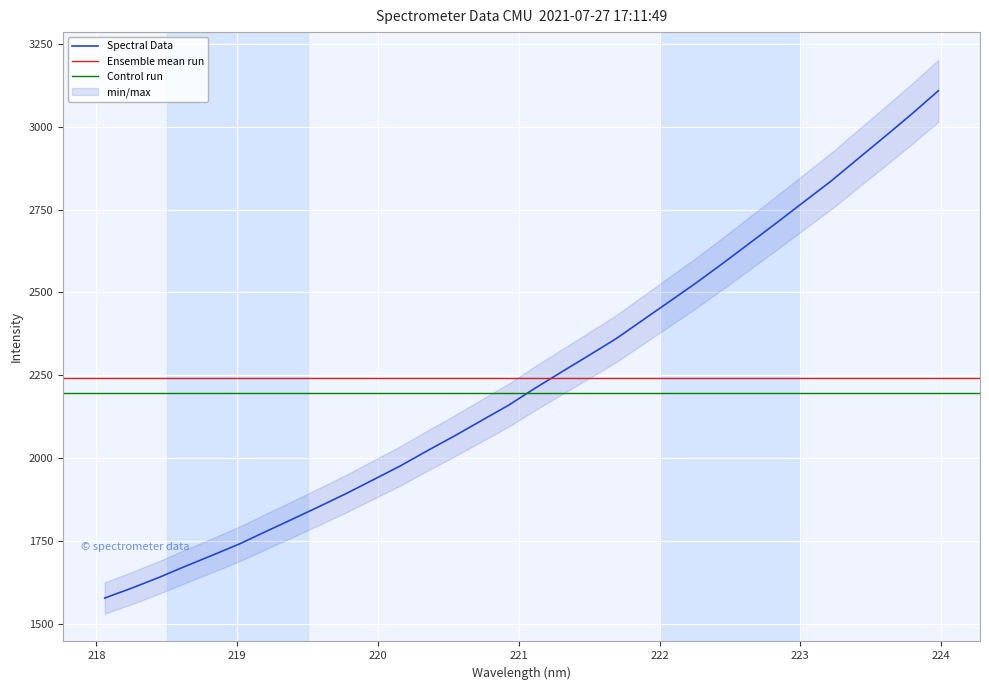

What is the sum of all values?

71724.0